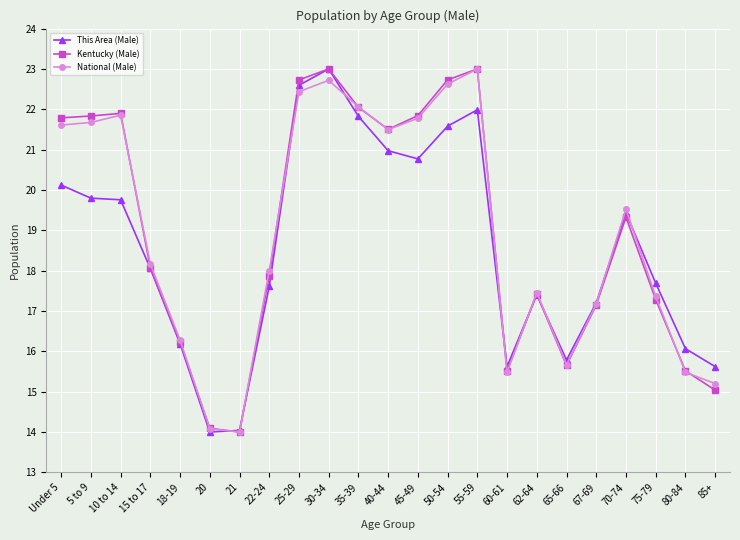

What is the difference between the highest and lowest values at 15 to 17?

0.1